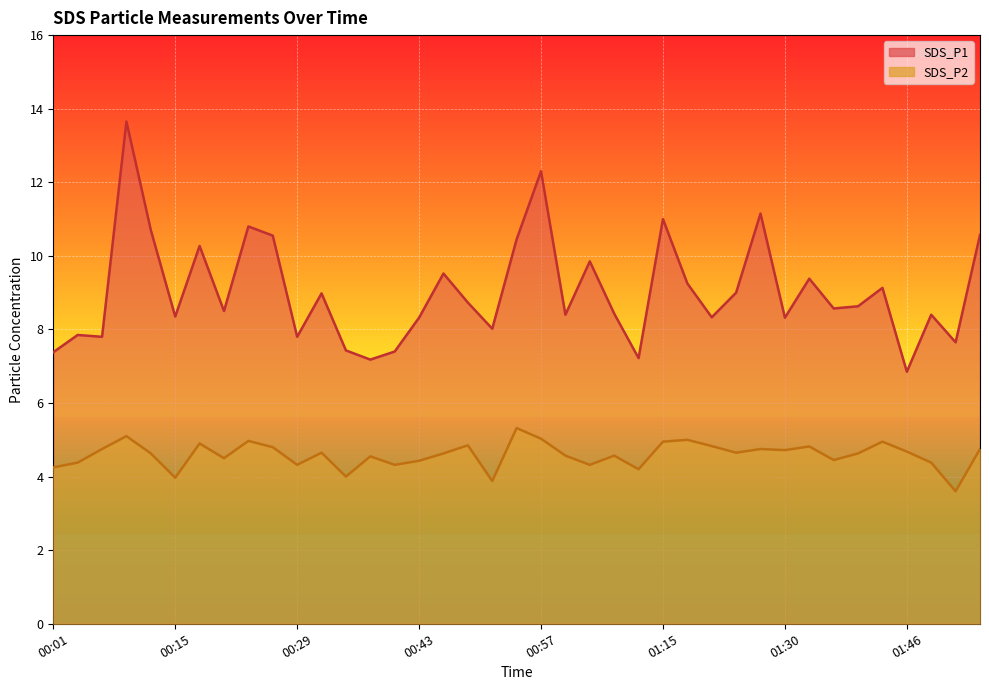

Where does the SDS_P1 series first go above 8?

00:10